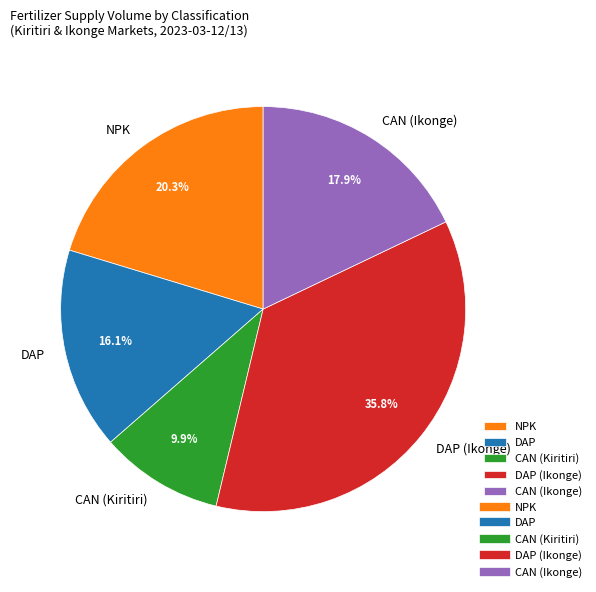

To the nearest percent, what portion does NPK represent?

20%